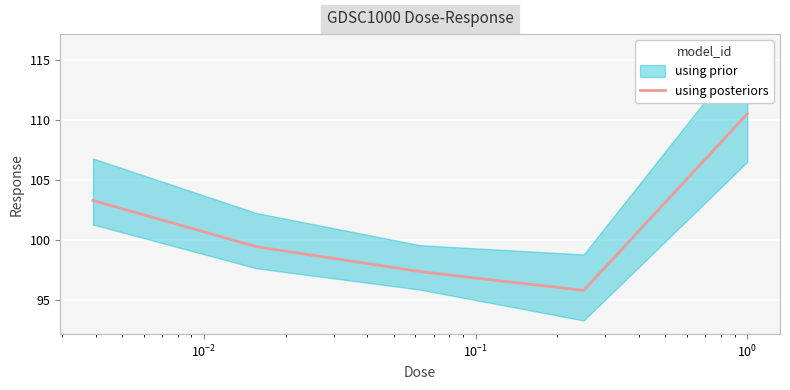

What is the minimum value for using posteriors?

95.8